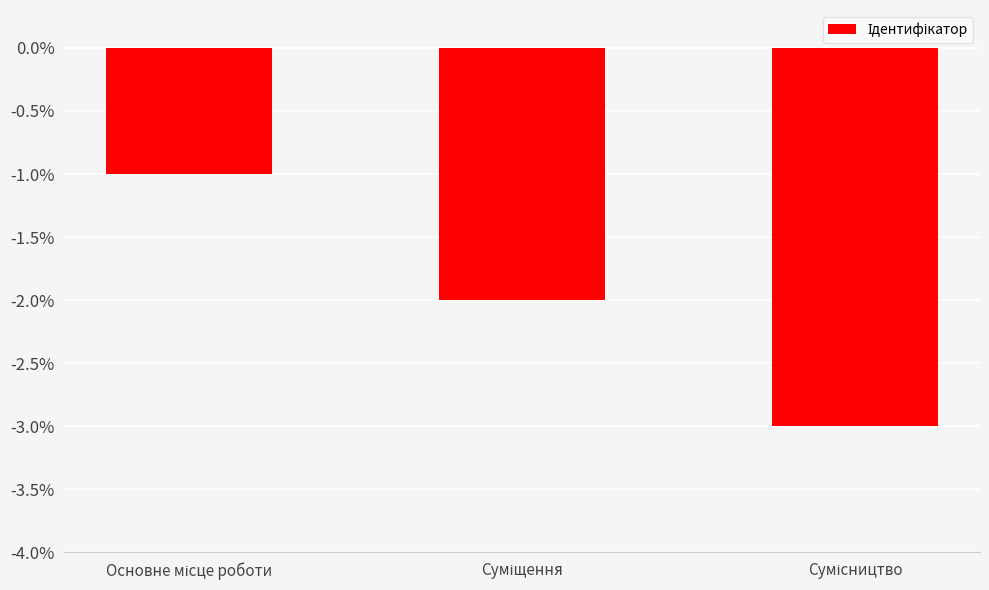

Reading left to right, extract all data points from this chart.

-1	-2	-3